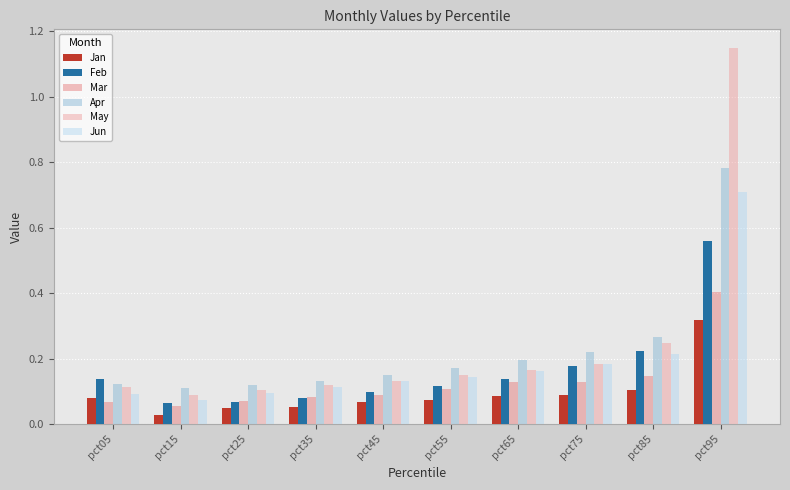

What is the difference between the maximum and minimum values in the Feb series?

0.5